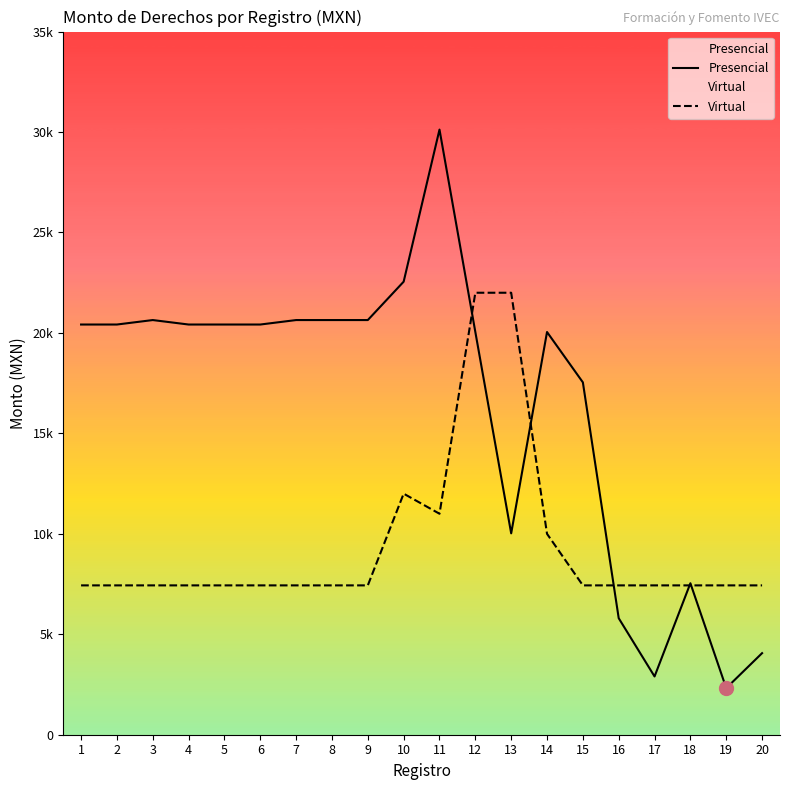

What value does the Virtual series have at 11?

10999.1